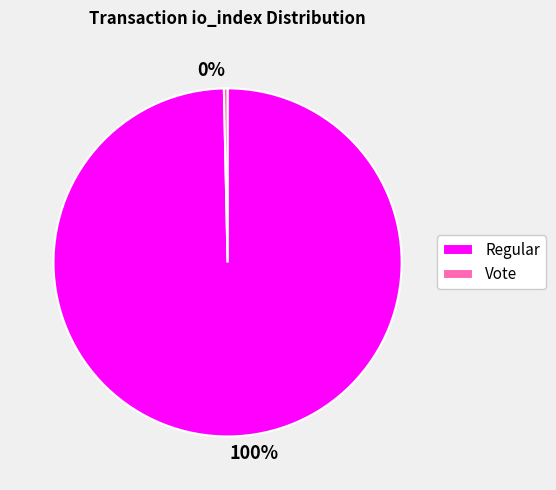

Combined, do Vote and Regular account for over 50%?

Yes